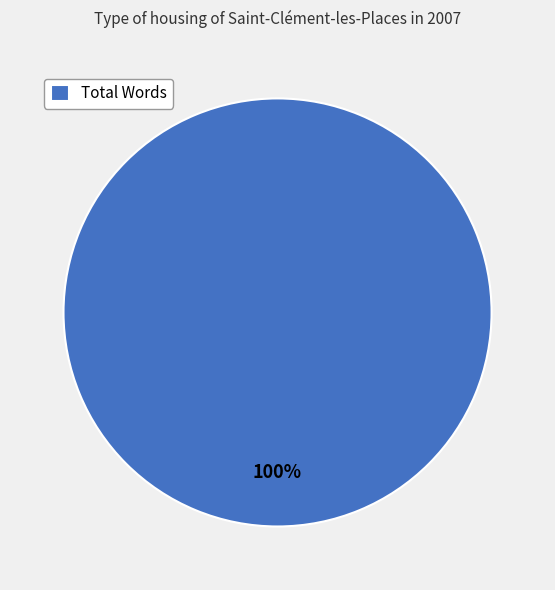

The Total Words slice represents 100% of the pie. True or false?

True